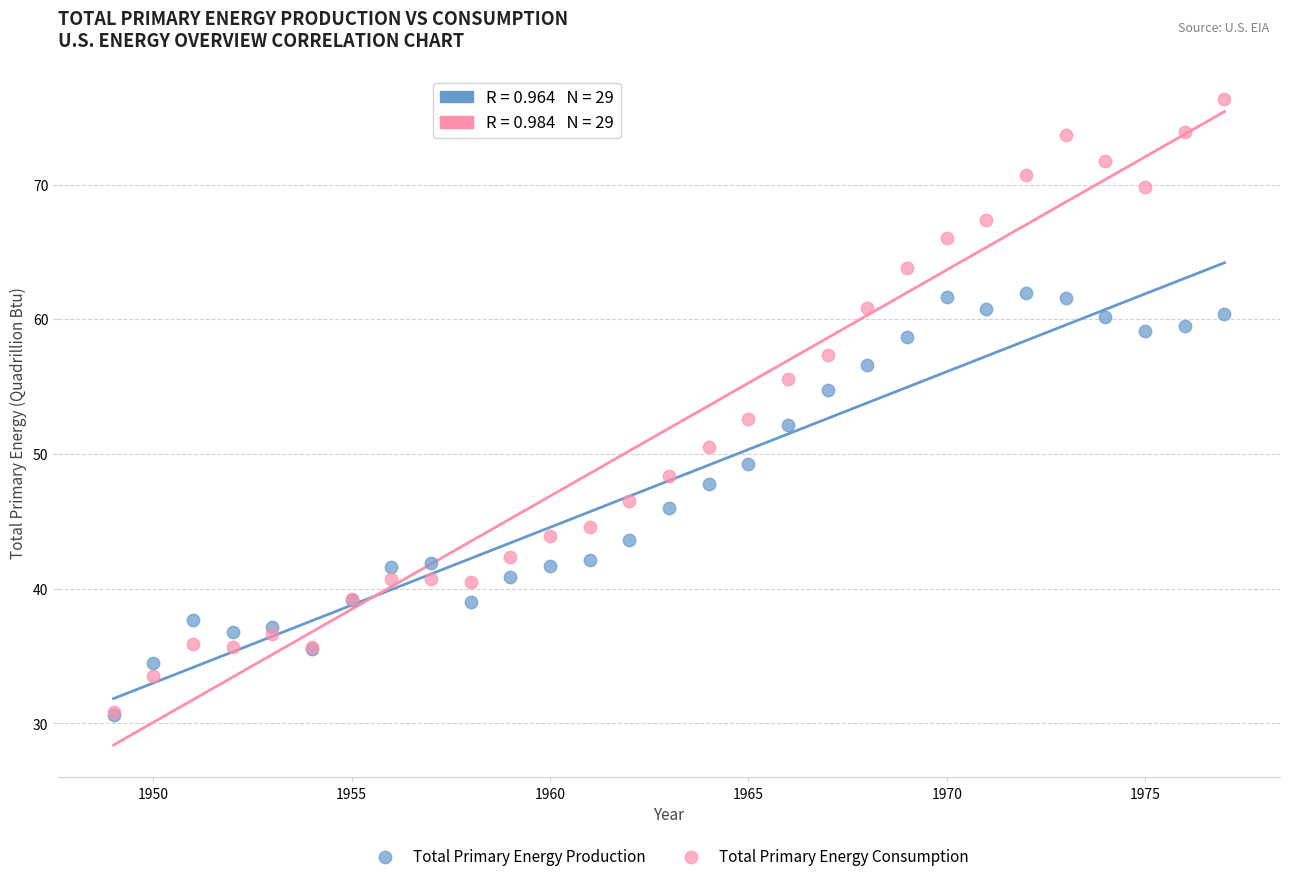

What are all the series names shown in the legend?

Total Primary Energy Production, Total Primary Energy Consumption